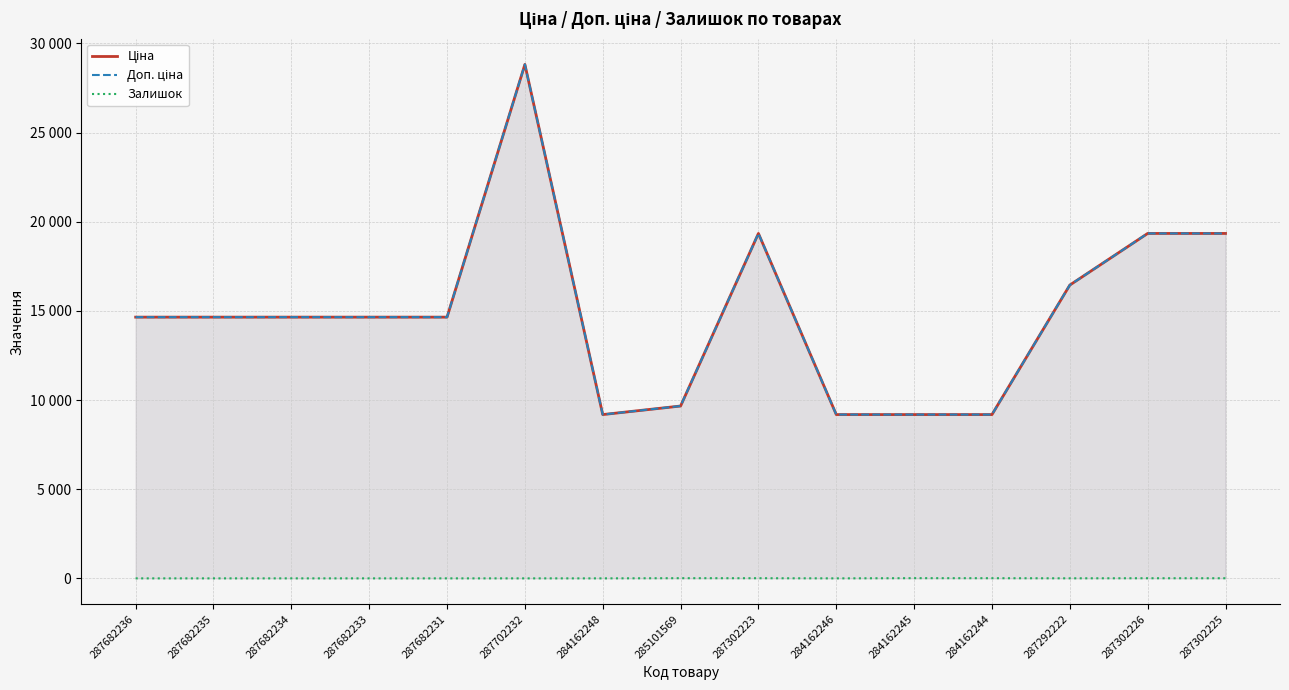

True or false: Ціна and Залишок intersect in this chart.

False